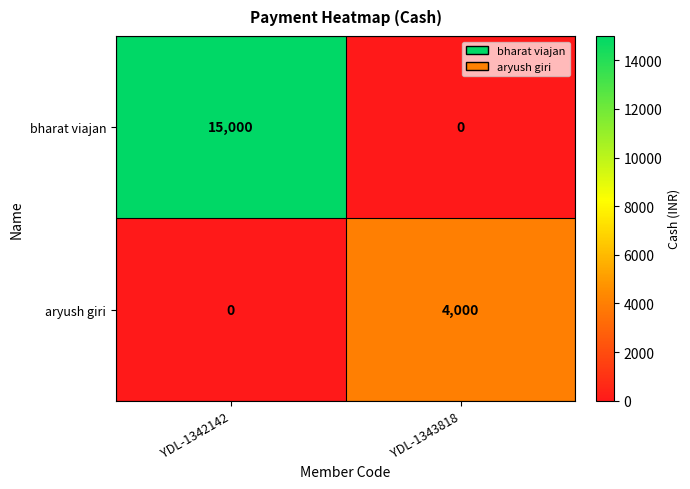

Which series has the largest total across all categories?

bharat viajan